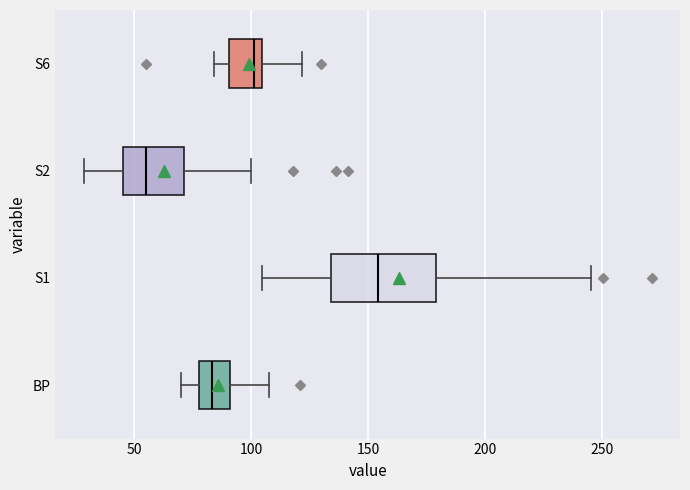

Which box's median line is the furthest to the left?

S2